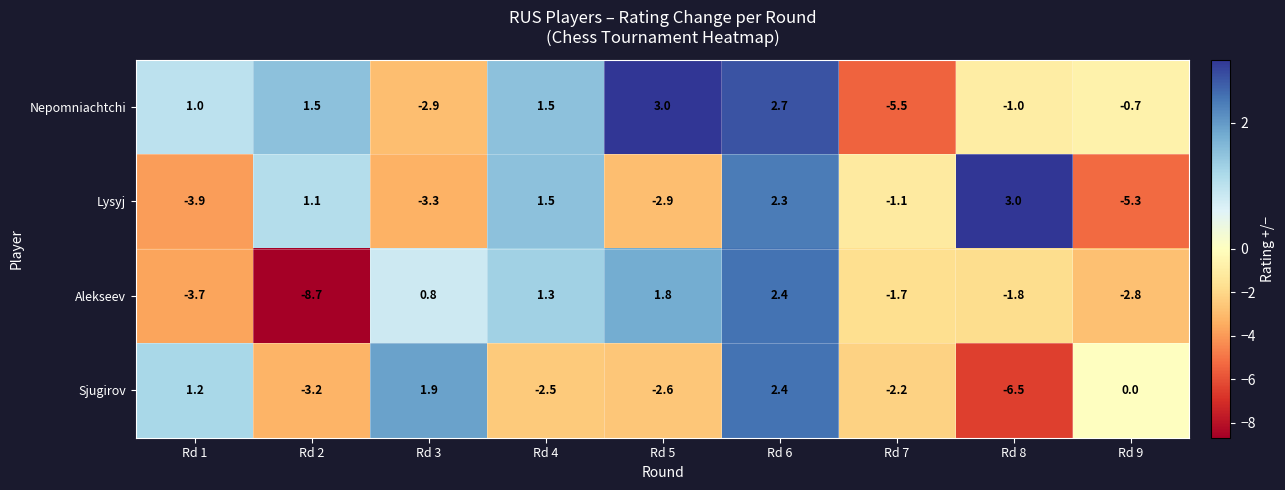

Rank the categories by Lysyj value from lowest to highest.

Rd 9, Rd 1, Rd 3, Rd 5, Rd 7, Rd 2, Rd 4, Rd 6, Rd 8